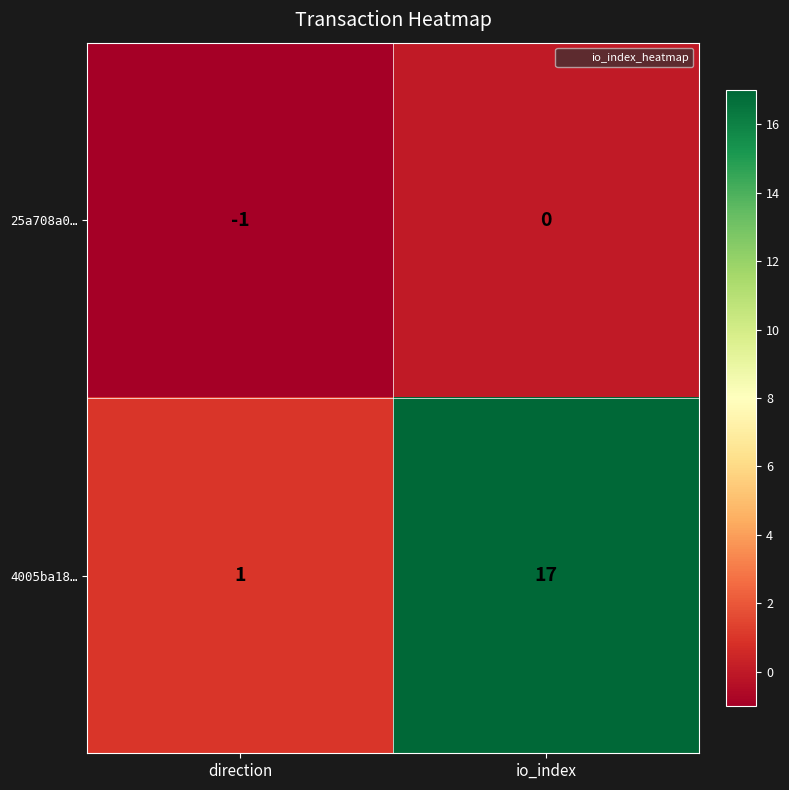

What is the sum of the 4005ba18… values at io_index and direction?

18